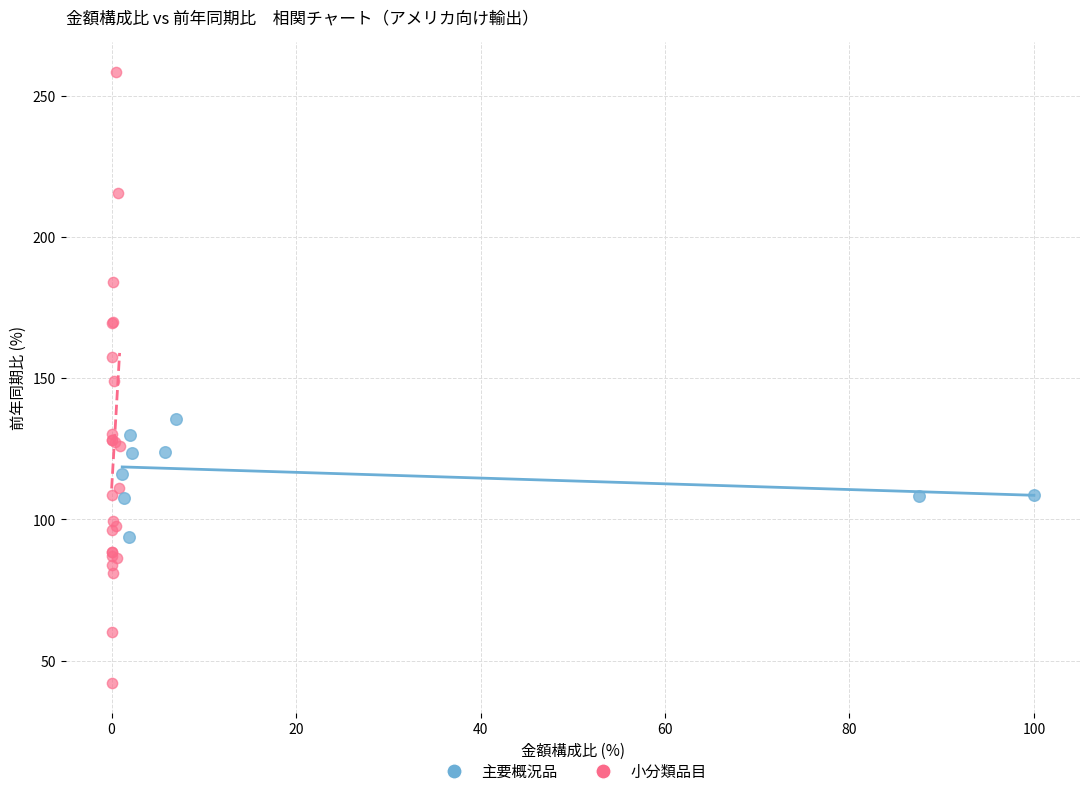

What are all the series names shown in the legend?

主要概況品, 小分類品目